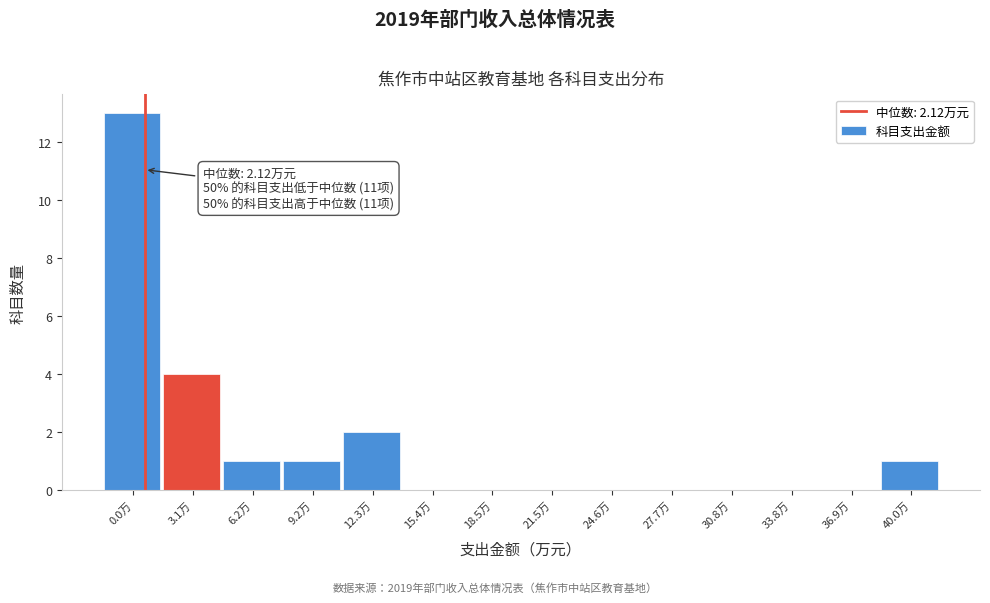

Reading left to right, list all the values displayed in this chart.

0.0万=13	3.1万=4	6.2万=1	9.2万=1	12.3万=2	15.4万=0	18.5万=0	21.5万=0	24.6万=0	27.7万=0	30.8万=0	33.8万=0	36.9万=0	40.0万=1